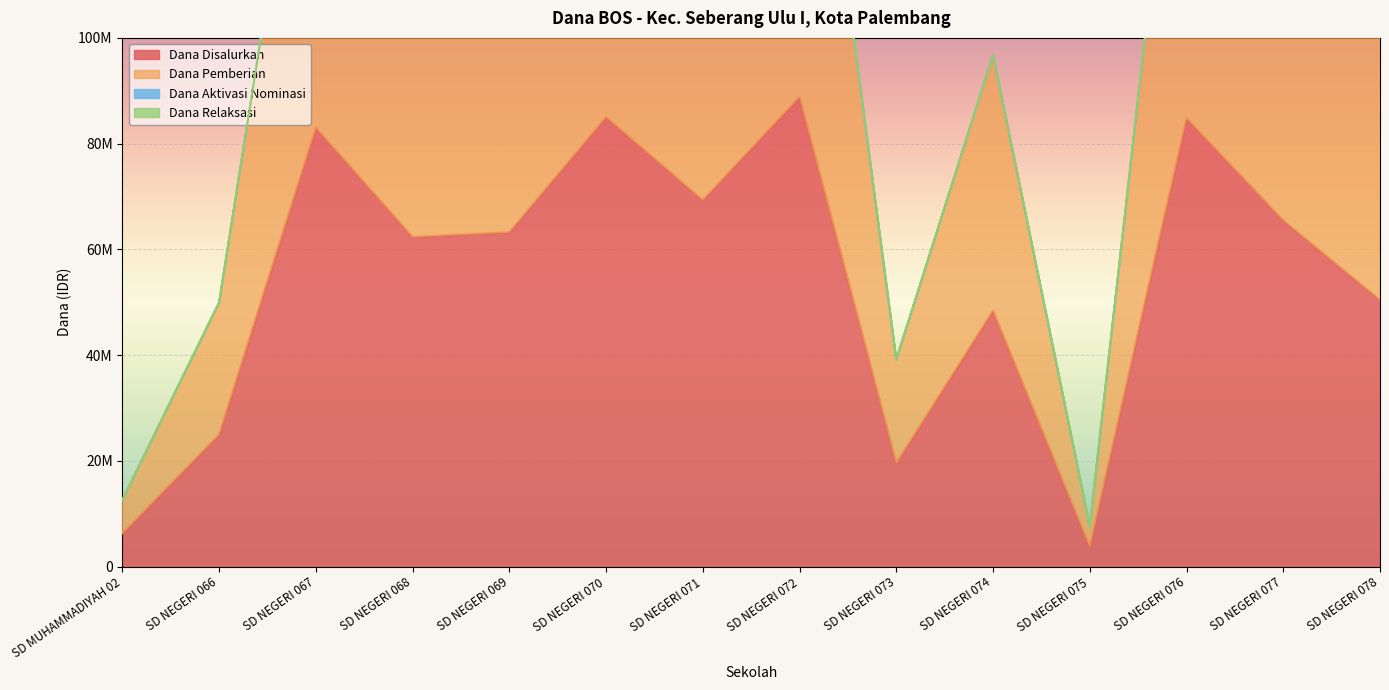

What is the label of the 4th point from the right?

SD NEGERI 075